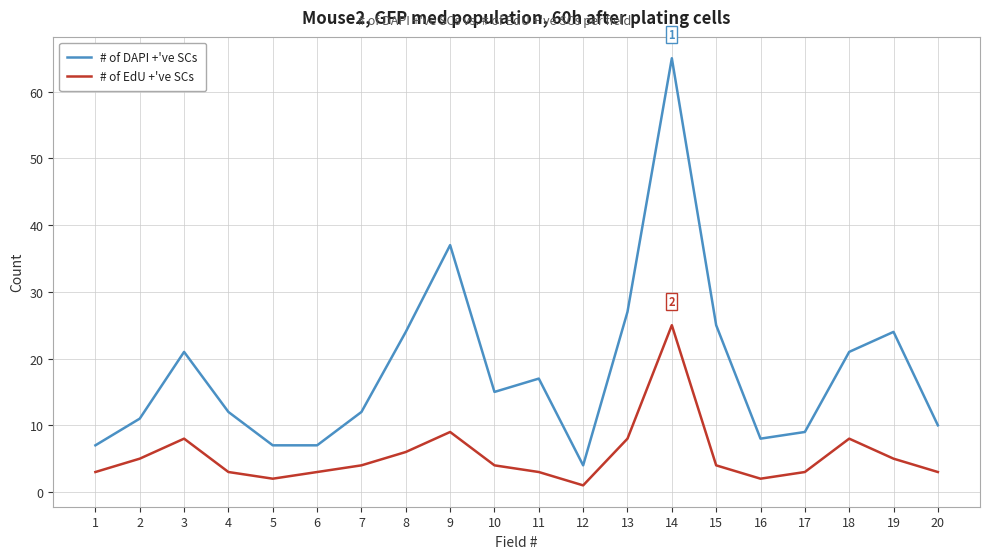

True or false: # of EdU +'ve SCs and # of DAPI +'ve SCs intersect in this chart.

False